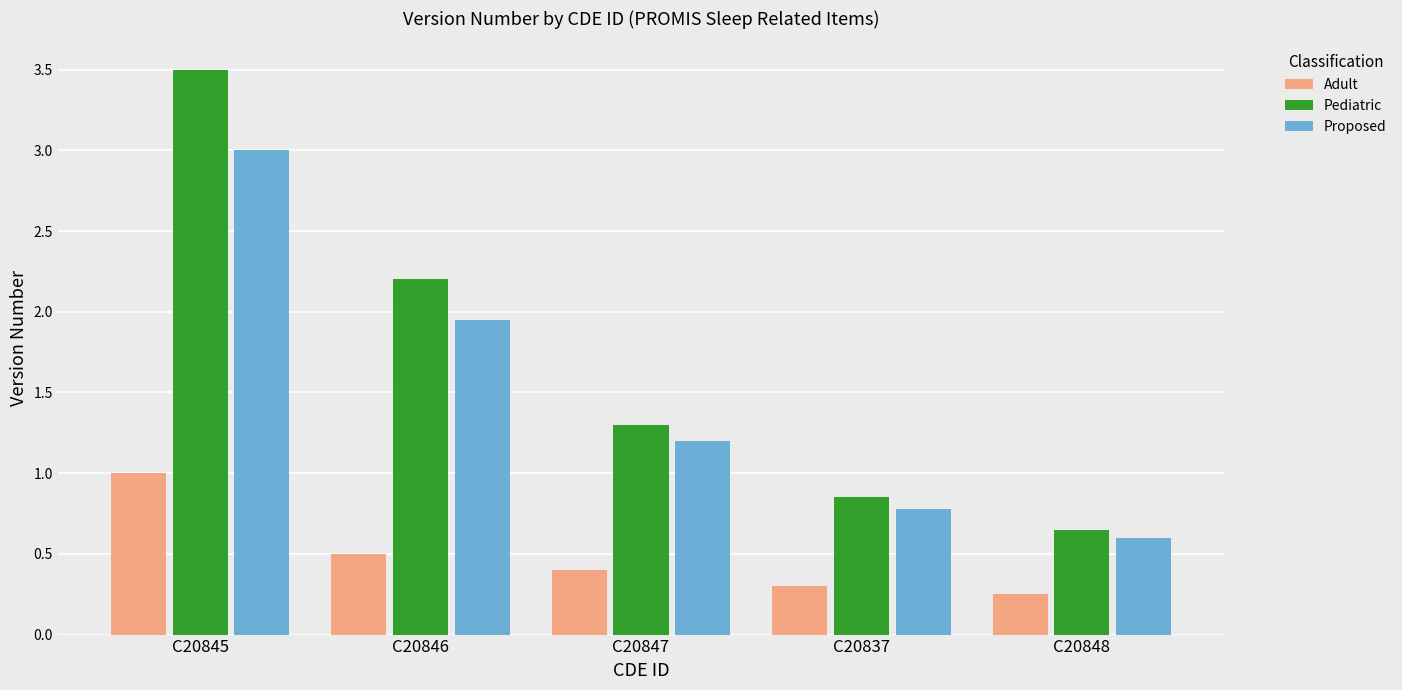

The value of Proposed at C20847 is 1.2. True or false?

True